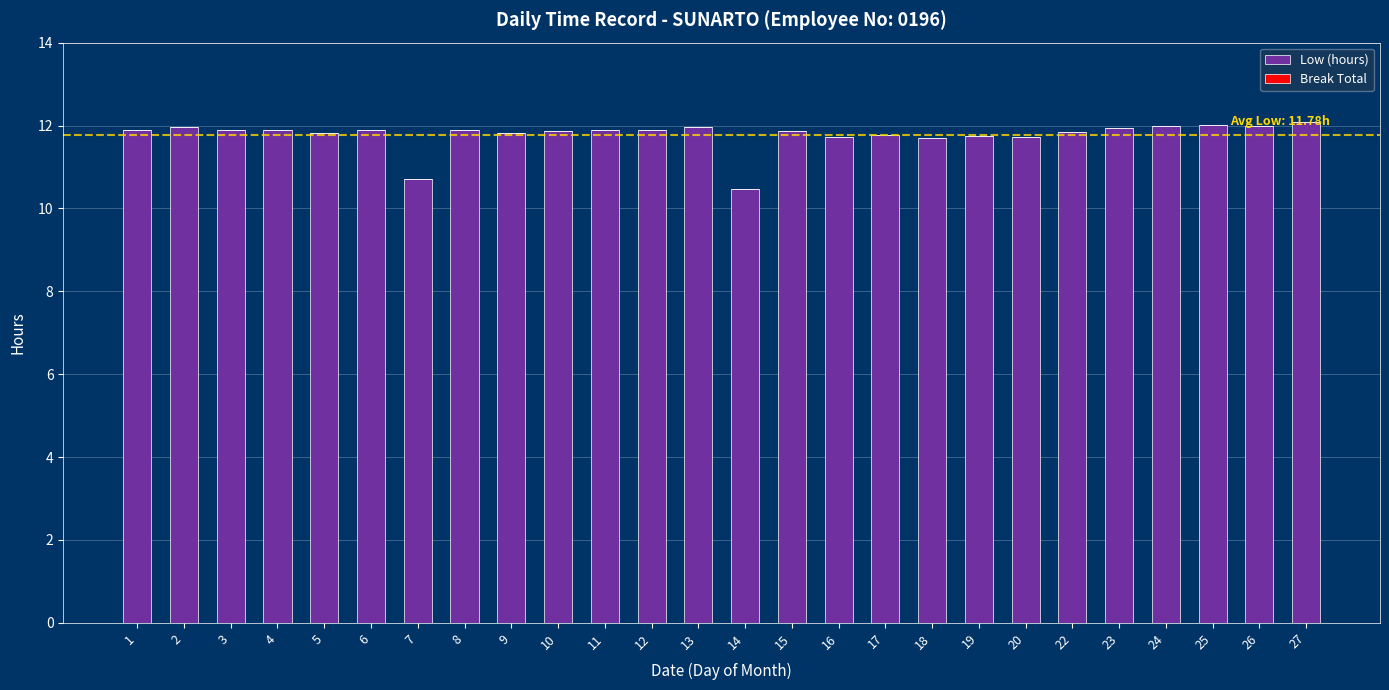

What is the value of the 19th bar from the left?

11.7